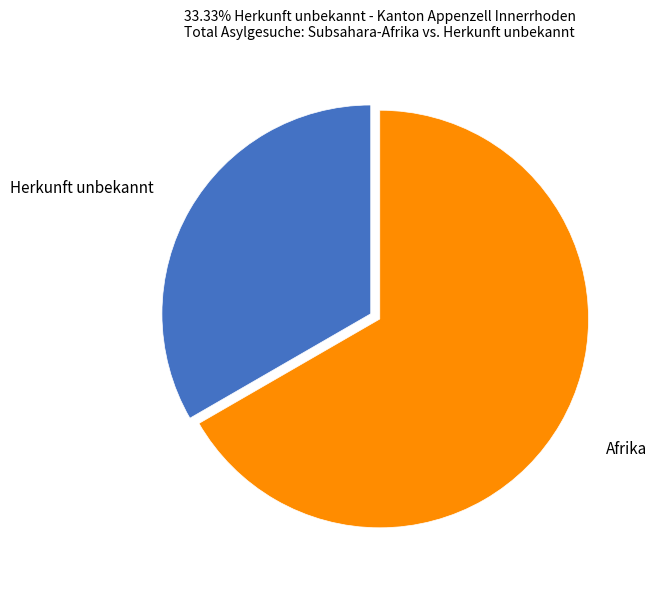

Is there a majority slice in this chart?

Yes